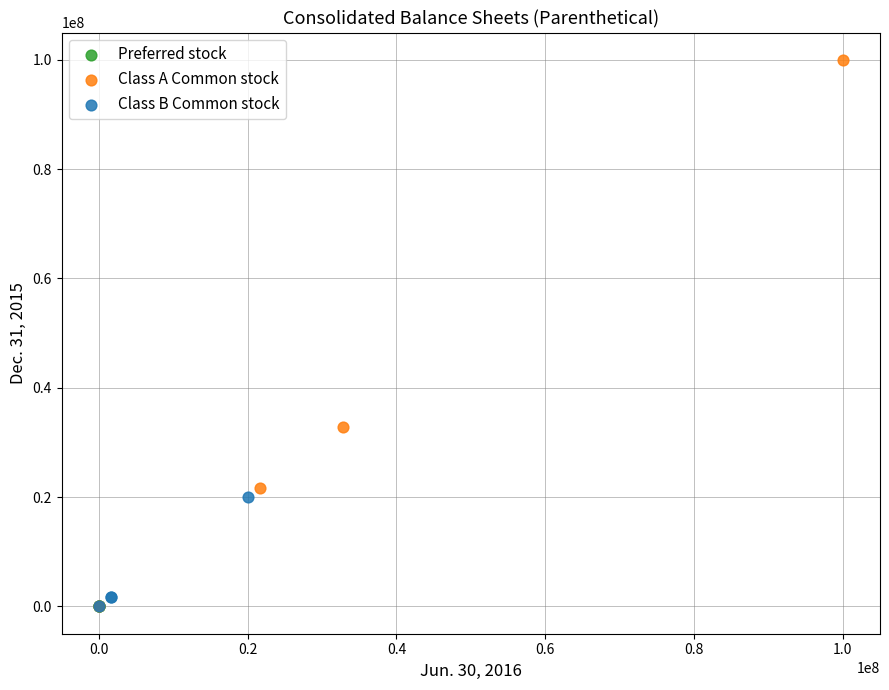

Which series reaches the maximum Y coordinate?

Class A Common stock